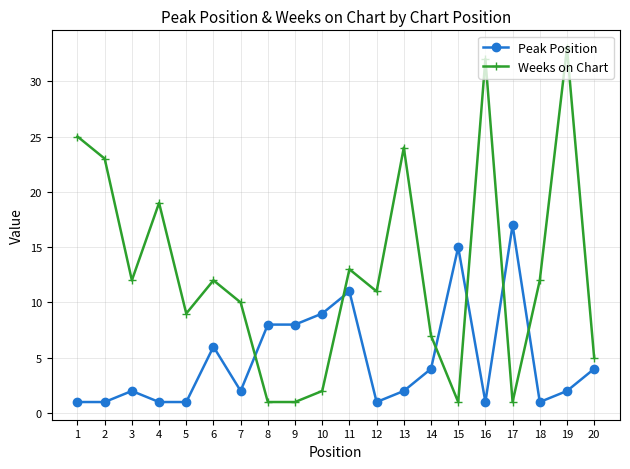

At which category does Peak Position reach its first local peak?

3